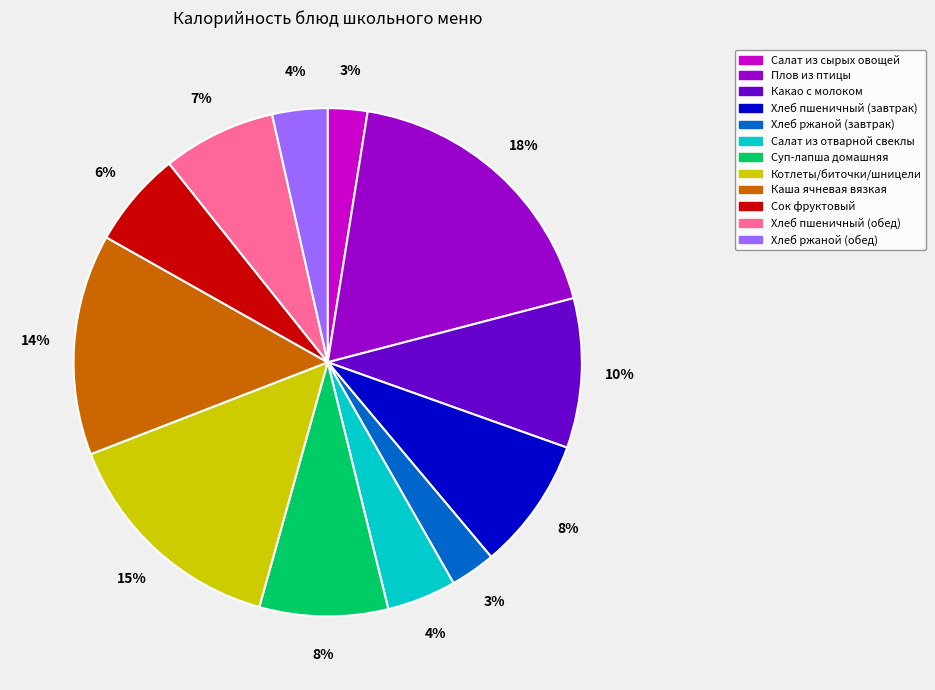

Between Котлеты/биточки/шницели and Какао с молоком, which is larger?

Котлеты/биточки/шницели